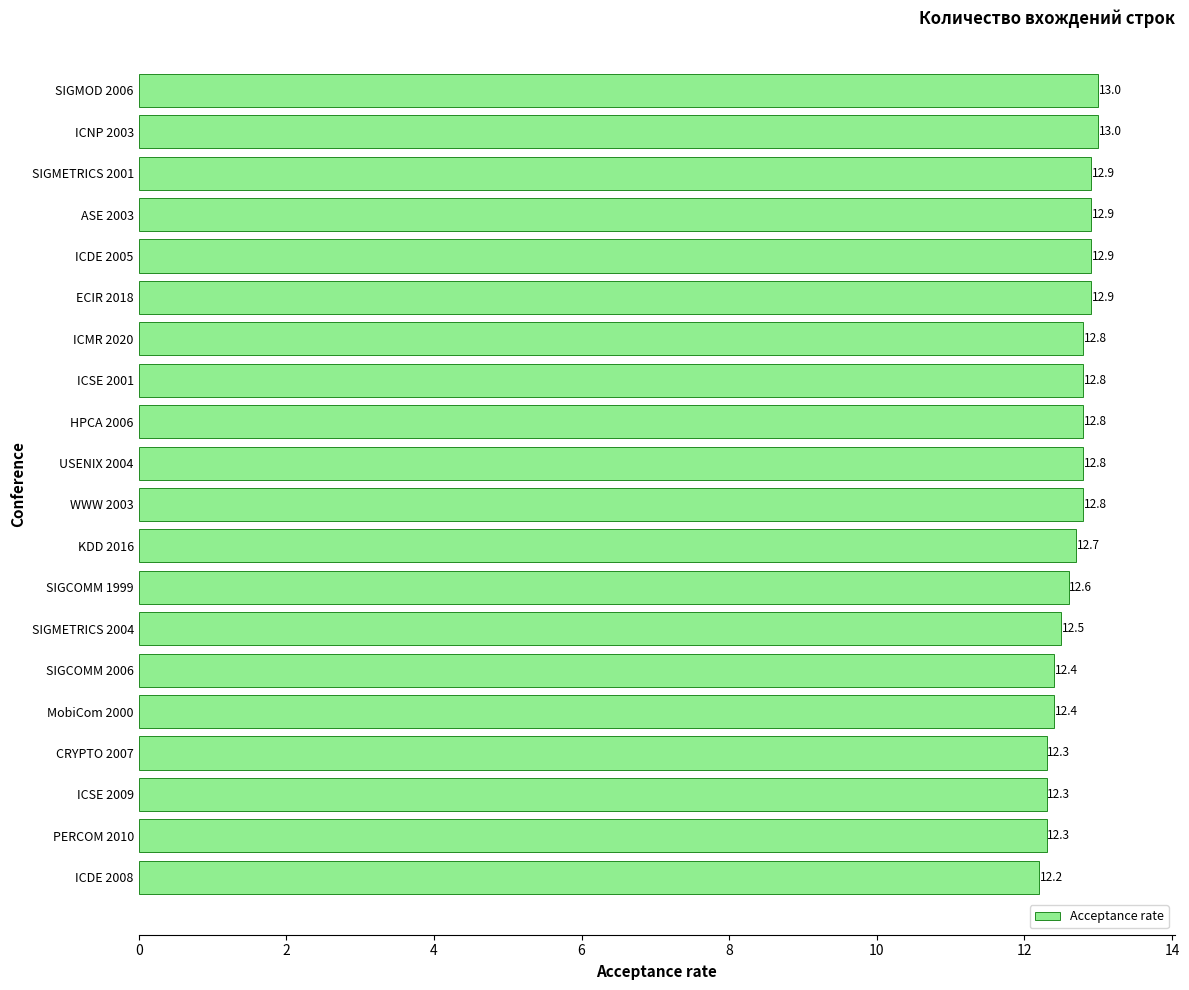

True or false: the data shows 13.0 at SIGMOD 2006.

True